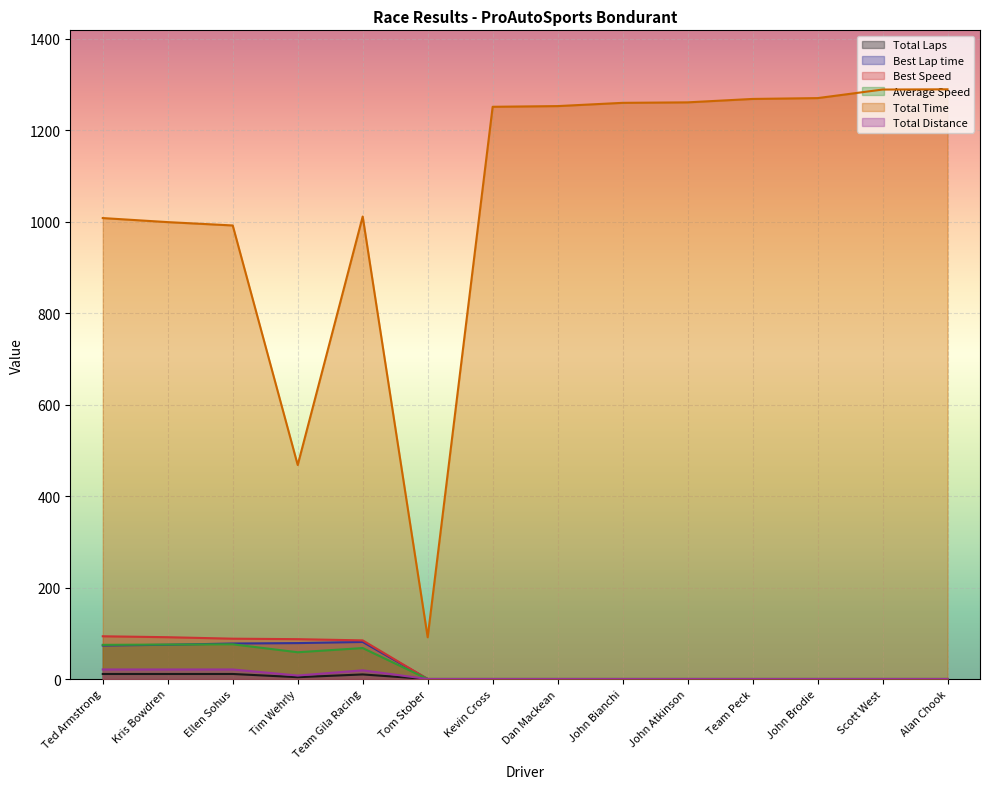

Reading left to right, transcribe all the data shown in this chart.

Total Laps: Ted Armstrong=11.0	Kris Bowdren=11.0	Ellen Sohus=11.0	Tim Wehrly=4.0	Team Gila Racing=10.0	Tom Stober=0.0	Kevin Cross=0.0	Dan Mackean=0.0	John Bianchi=0.0	John Atkinson=0.0	Team Peck=0.0	John Brodie=0.0	Scott West=0.0	Alan Chook=0.0
Best Lap time: Ted Armstrong=73.2	Kris Bowdren=74.8	Ellen Sohus=77.6	Tim Wehrly=78.5	Team Gila Racing=81.0	Tom Stober=0.0	Kevin Cross=0.0	Dan Mackean=0.0	John Bianchi=0.0	John Atkinson=0.0	Team Peck=0.0	John Brodie=0.0	Scott West=0.0	Alan Chook=0.0
Best Speed: Ted Armstrong=93.4	Kris Bowdren=91.4	Ellen Sohus=88.1	Tim Wehrly=87.1	Team Gila Racing=84.4	Tom Stober=0.0	Kevin Cross=0.0	Dan Mackean=0.0	John Bianchi=0.0	John Atkinson=0.0	Team Peck=0.0	John Brodie=0.0	Scott West=0.0	Alan Chook=0.0
Average Speed: Ted Armstrong=74.7	Kris Bowdren=75.3	Ellen Sohus=75.9	Tim Wehrly=58.5	Team Gila Racing=67.7	Tom Stober=0.0	Kevin Cross=0.0	Dan Mackean=0.0	John Bianchi=0.0	John Atkinson=0.0	Team Peck=0.0	John Brodie=0.0	Scott West=0.0	Alan Chook=0.0
Total Time: Ted Armstrong=1007.6	Kris Bowdren=998.7	Ellen Sohus=991.4	Tim Wehrly=467.8	Team Gila Racing=1011.0	Tom Stober=91.2	Kevin Cross=1250.9	Dan Mackean=1252.4	John Bianchi=1259.5	John Atkinson=1260.5	Team Peck=1268.0	John Brodie=1269.8	Scott West=1288.5	Alan Chook=1289.1
Total Distance: Ted Armstrong=20.9	Kris Bowdren=20.9	Ellen Sohus=20.9	Tim Wehrly=7.6	Team Gila Racing=19.0	Tom Stober=0.0	Kevin Cross=0.0	Dan Mackean=0.0	John Bianchi=0.0	John Atkinson=0.0	Team Peck=0.0	John Brodie=0.0	Scott West=0.0	Alan Chook=0.0